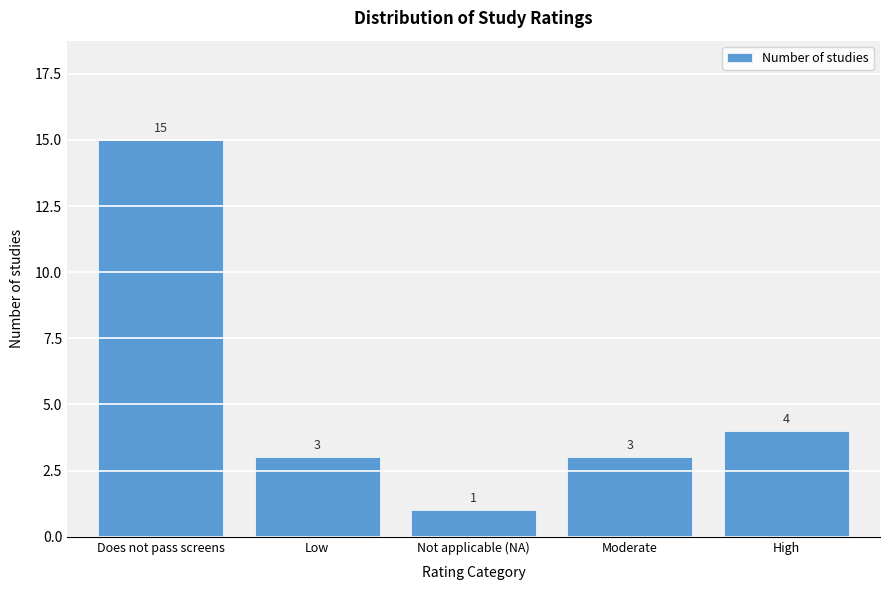

Reading left to right, list all the values displayed in this chart.

15	3	1	3	4